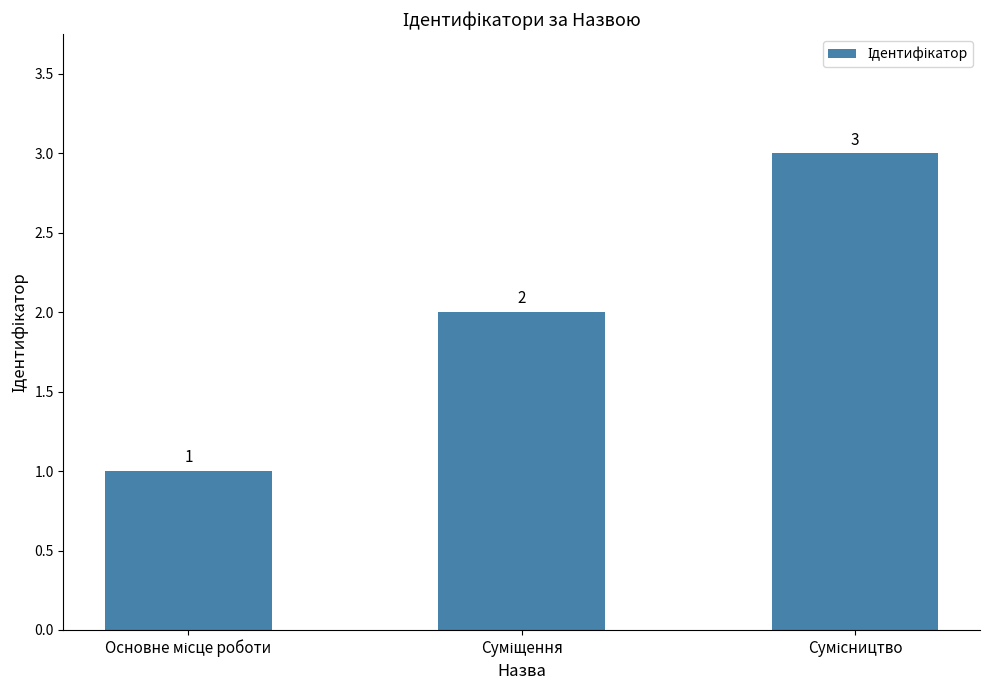

What is the sum of all values?

6